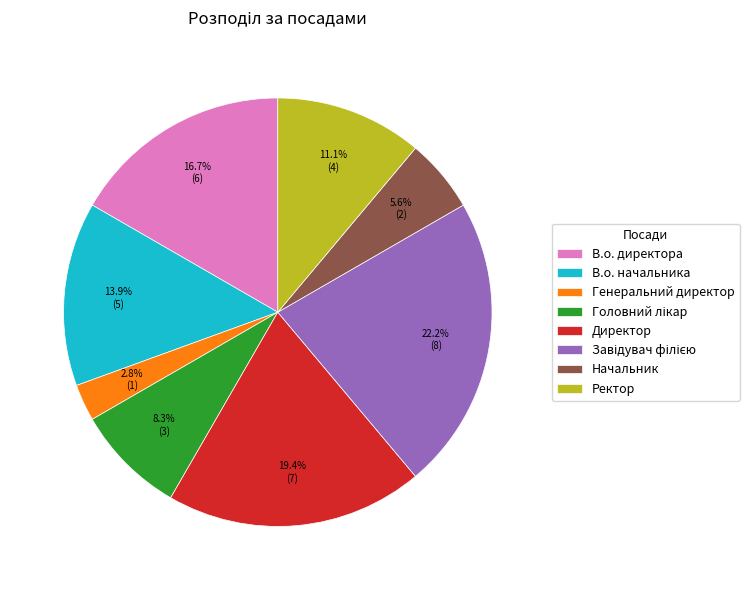

Is there a majority slice in this chart?

No